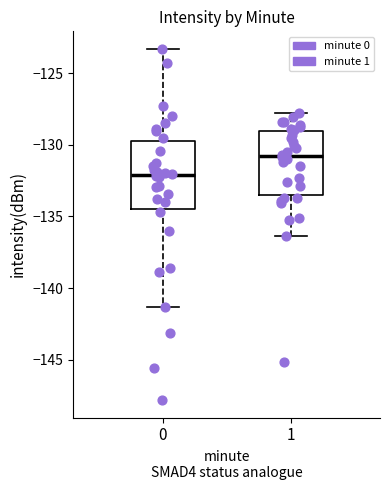

Which box has the highest median line?

1